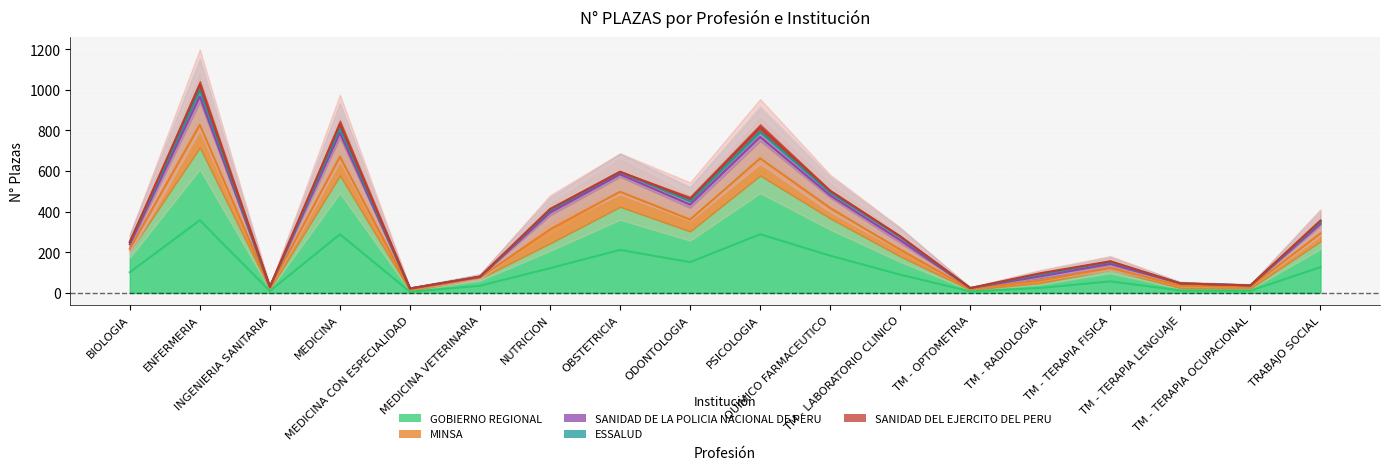

How many values in ESSALUD are above zero?

10